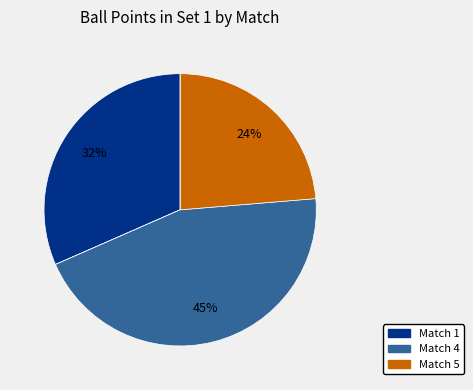

Is there a majority slice in this chart?

No